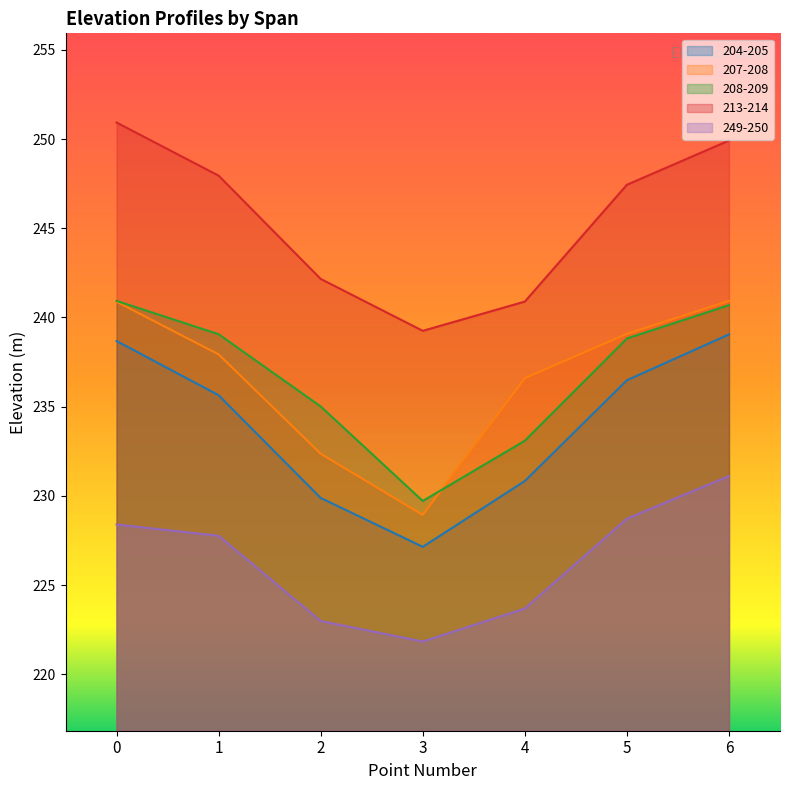

What is the total value across all series at 2?

1162.4